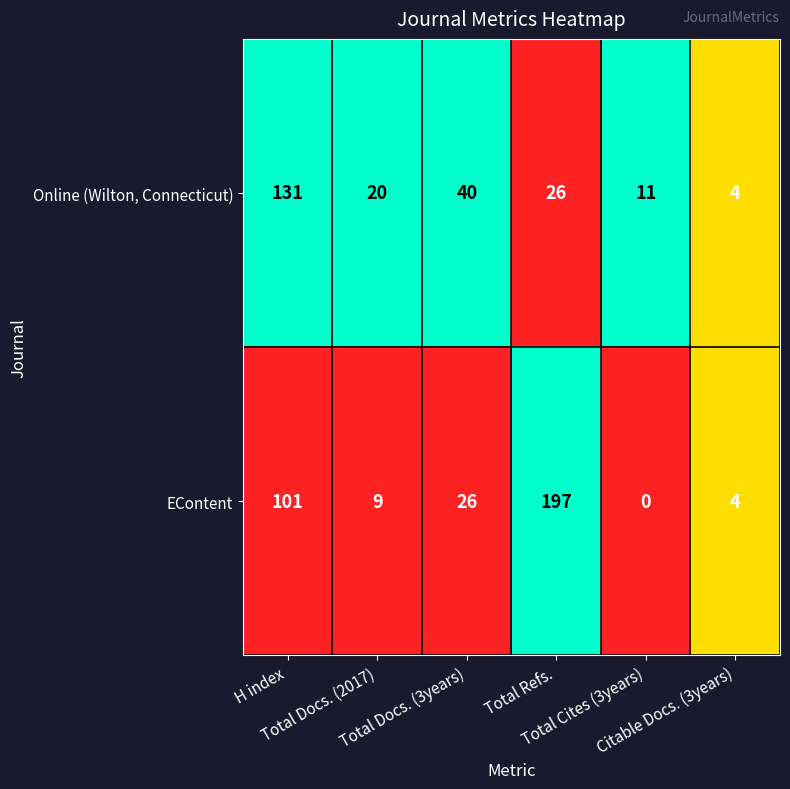

List the series in order of their overall mean, lowest first.

Online (Wilton, Connecticut), EContent